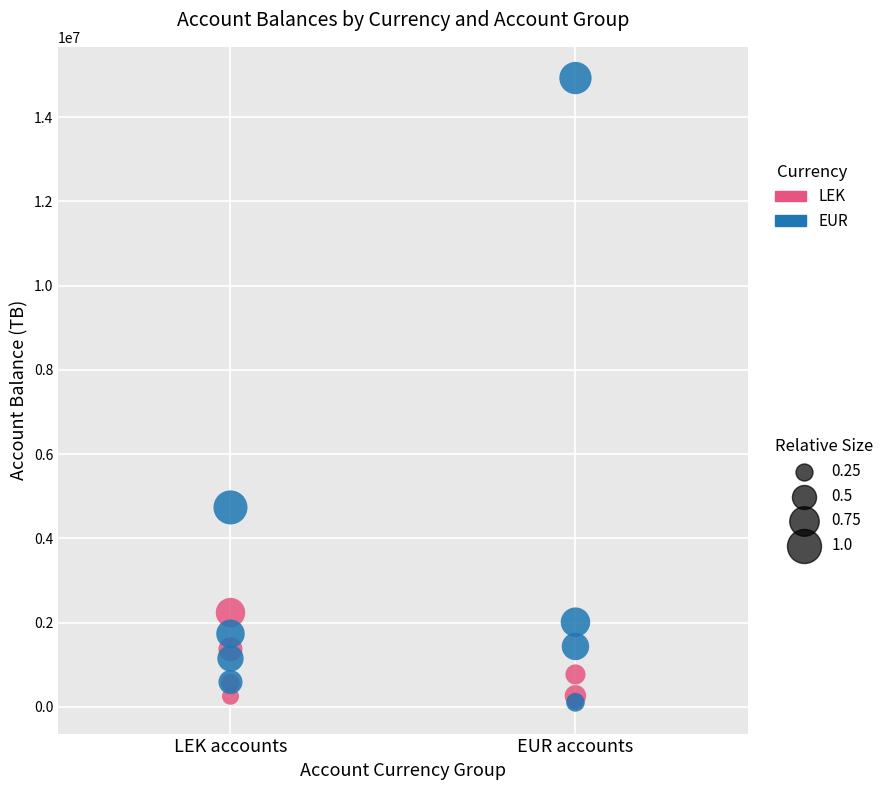

Across all series, what Y value is closest to 7518529?

4735066.9